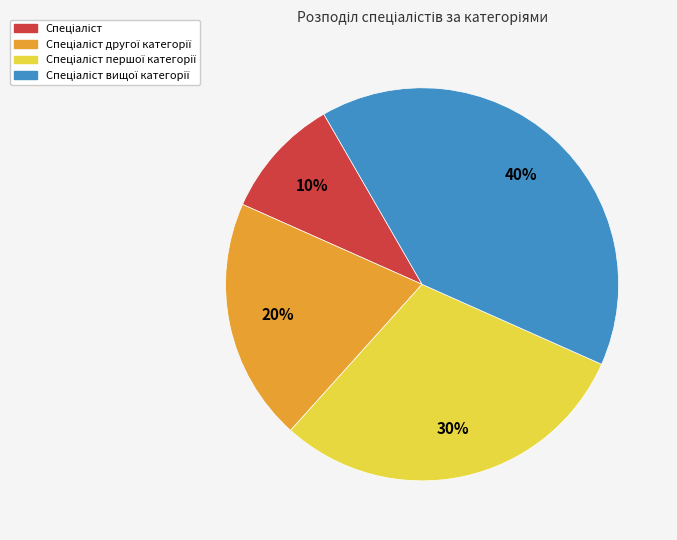

How many segments does this pie chart have?

4